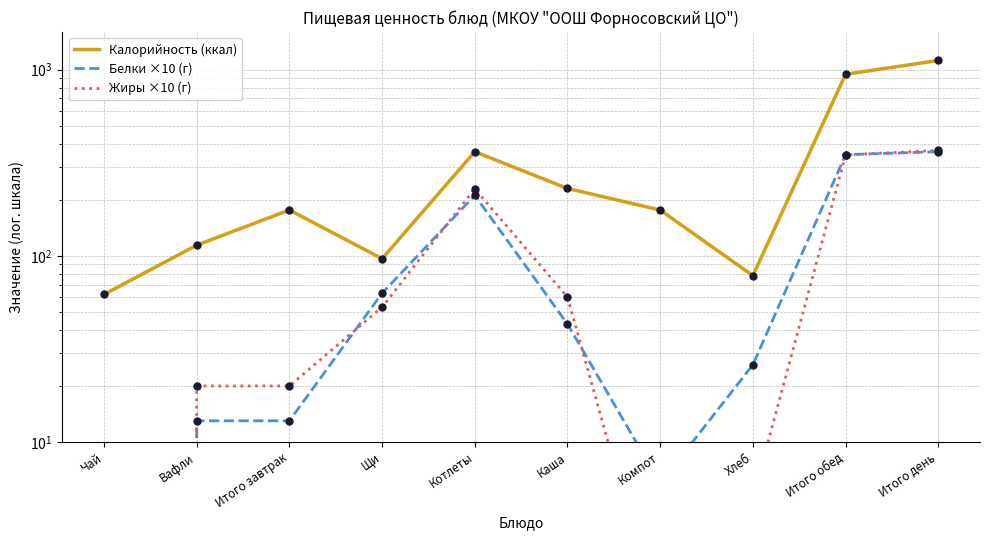

What is the approximate value of Белки ×10 (г) at Котлеты?

211.0